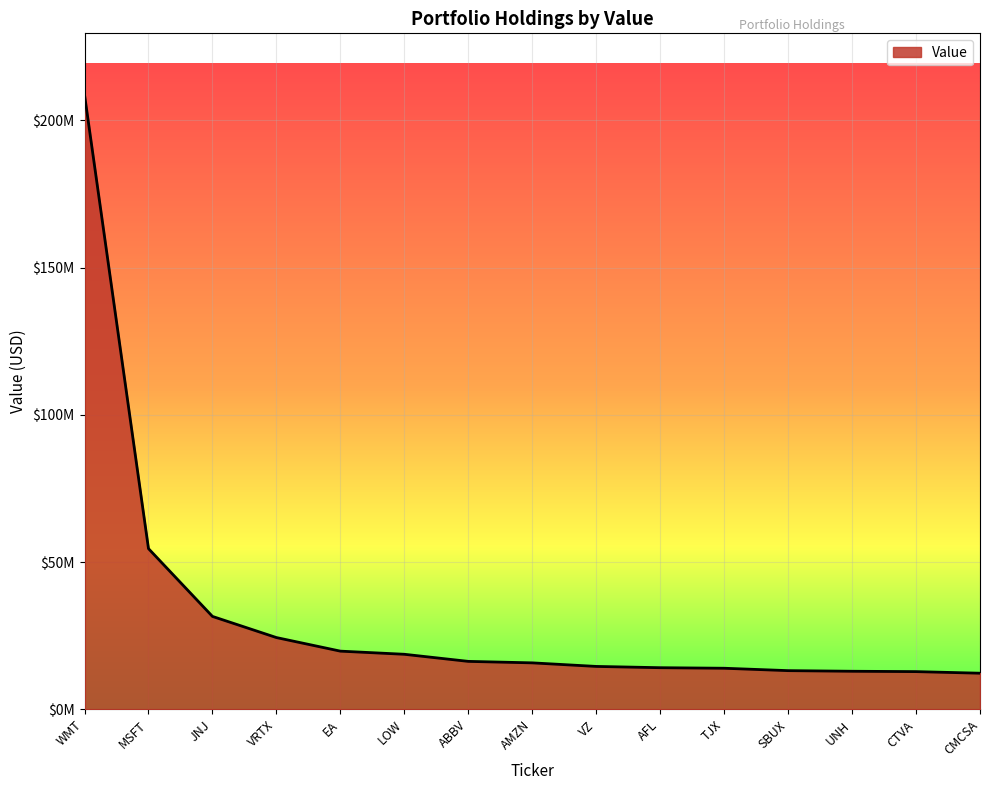

What is the sum of the values at ABBV and CMCSA?

28619000